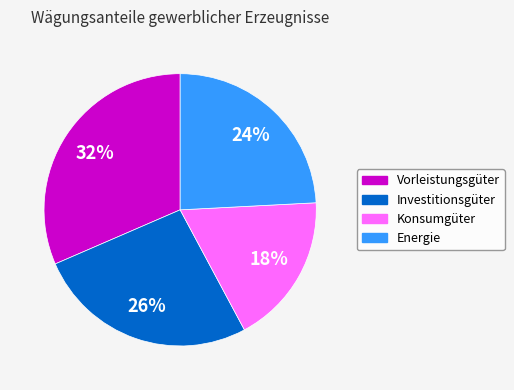

Which has a higher value, Konsumgüter or Investitionsgüter?

Investitionsgüter